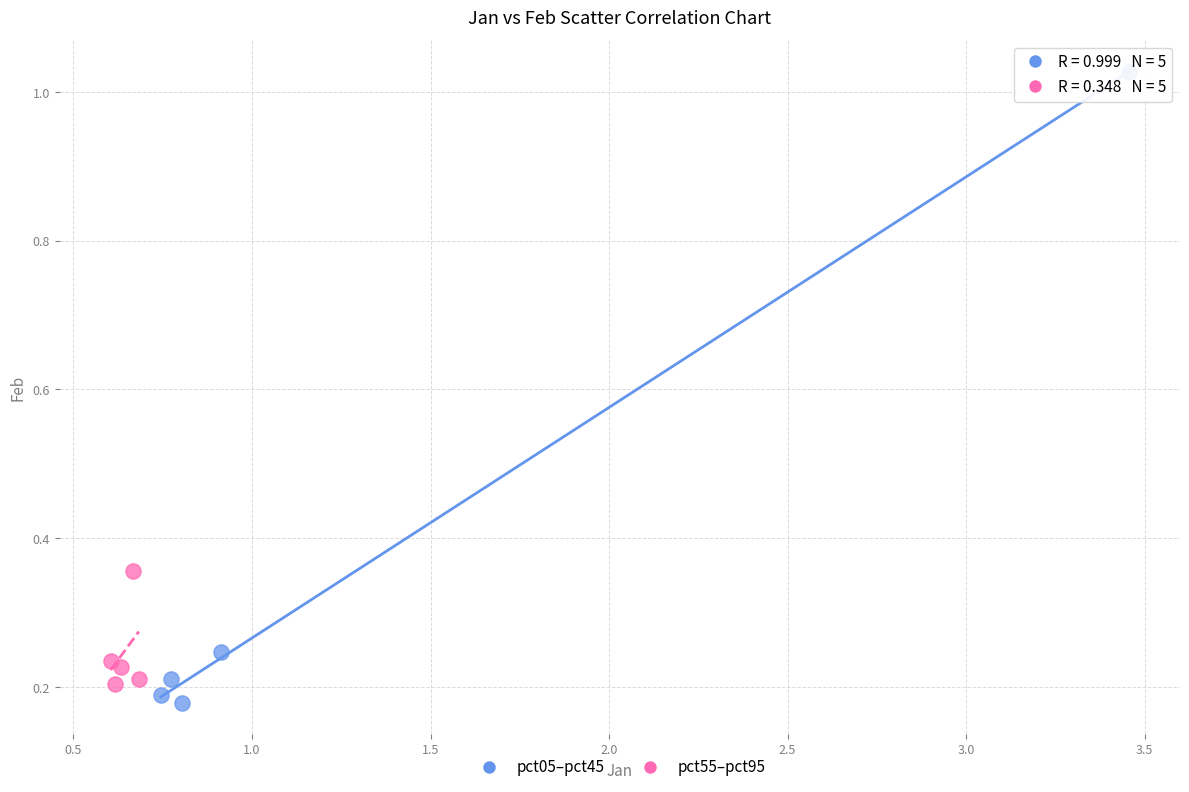

Which series reaches the maximum Y coordinate?

pct05–pct45